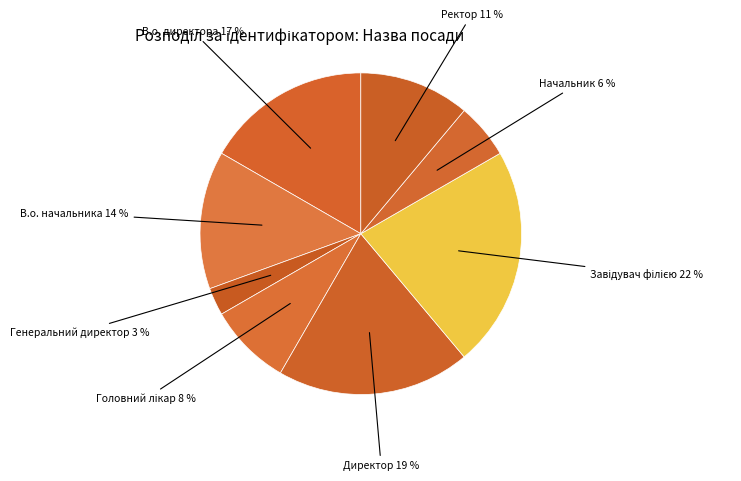

How many segments does this pie chart have?

8